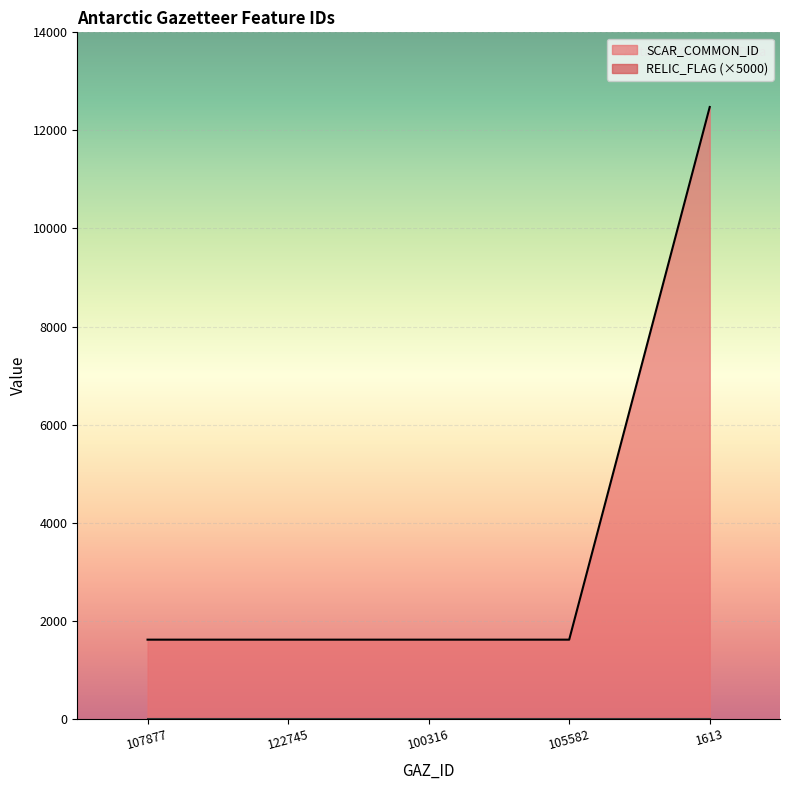

Reading left to right, transcribe all the data shown in this chart.

1613	1613	1613	1613	12477